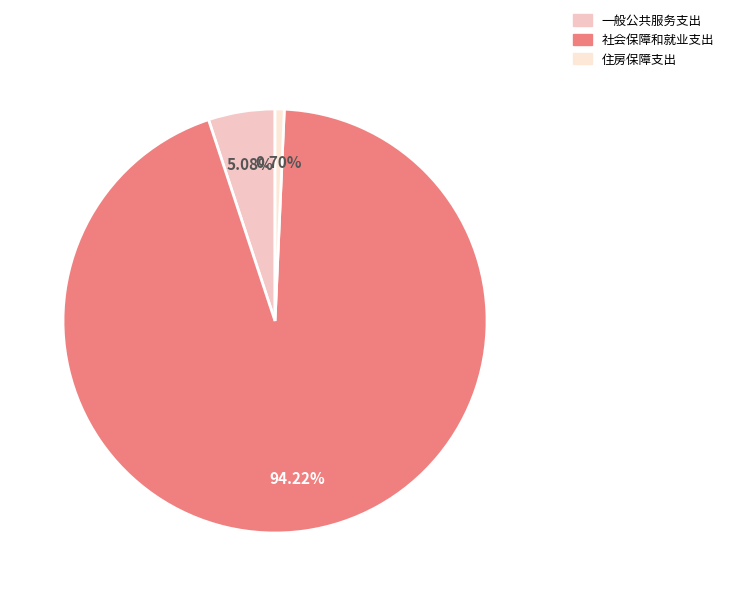

How many slices are in this pie chart?

3